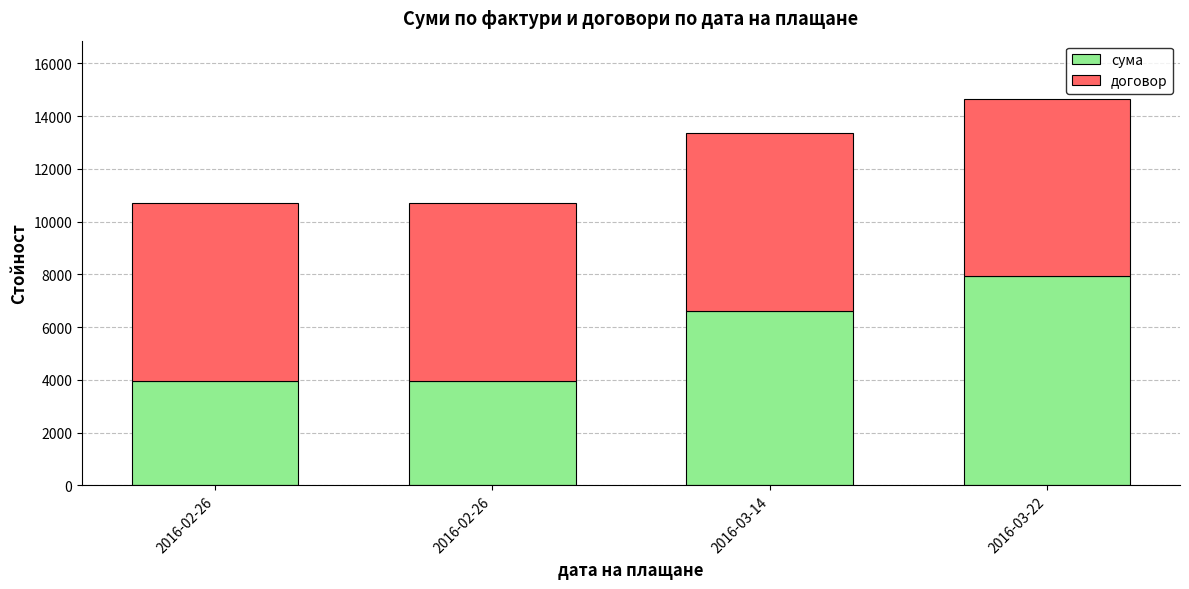

How many bars are there in total?

4